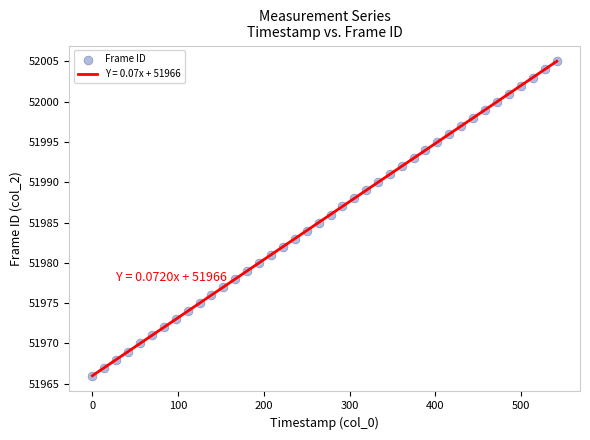

What is the range of Y values (max minus min)?

39